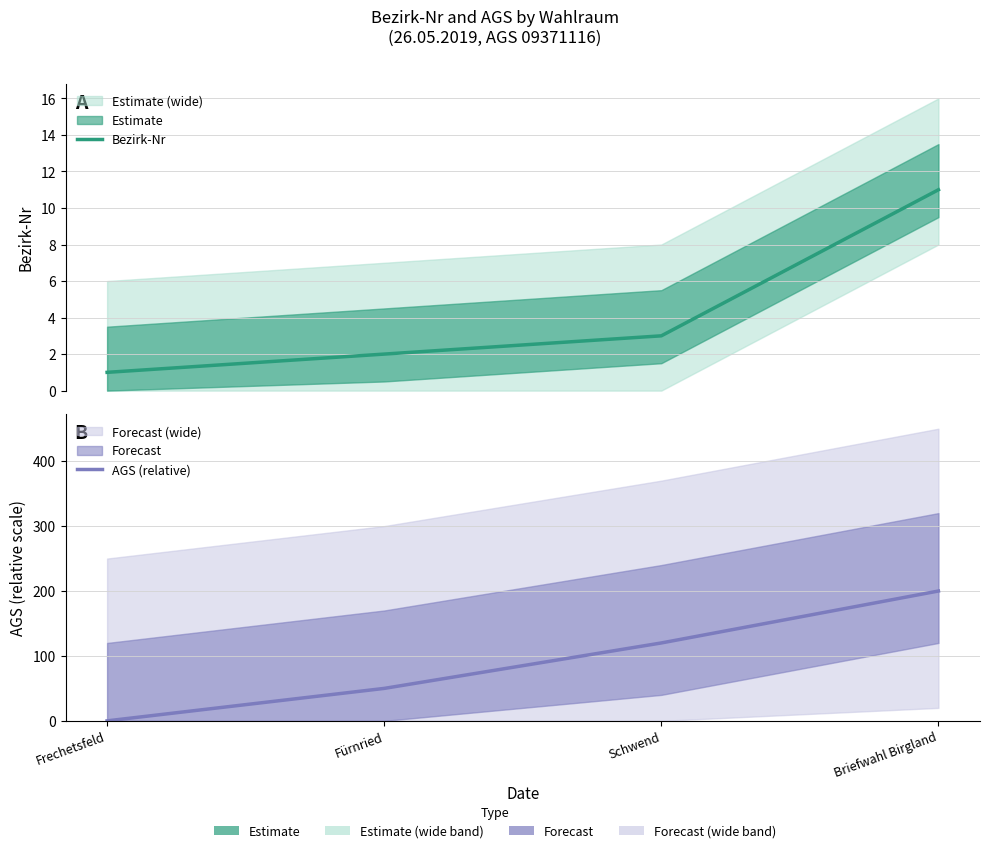

Does the chart have visible grid lines?

Yes